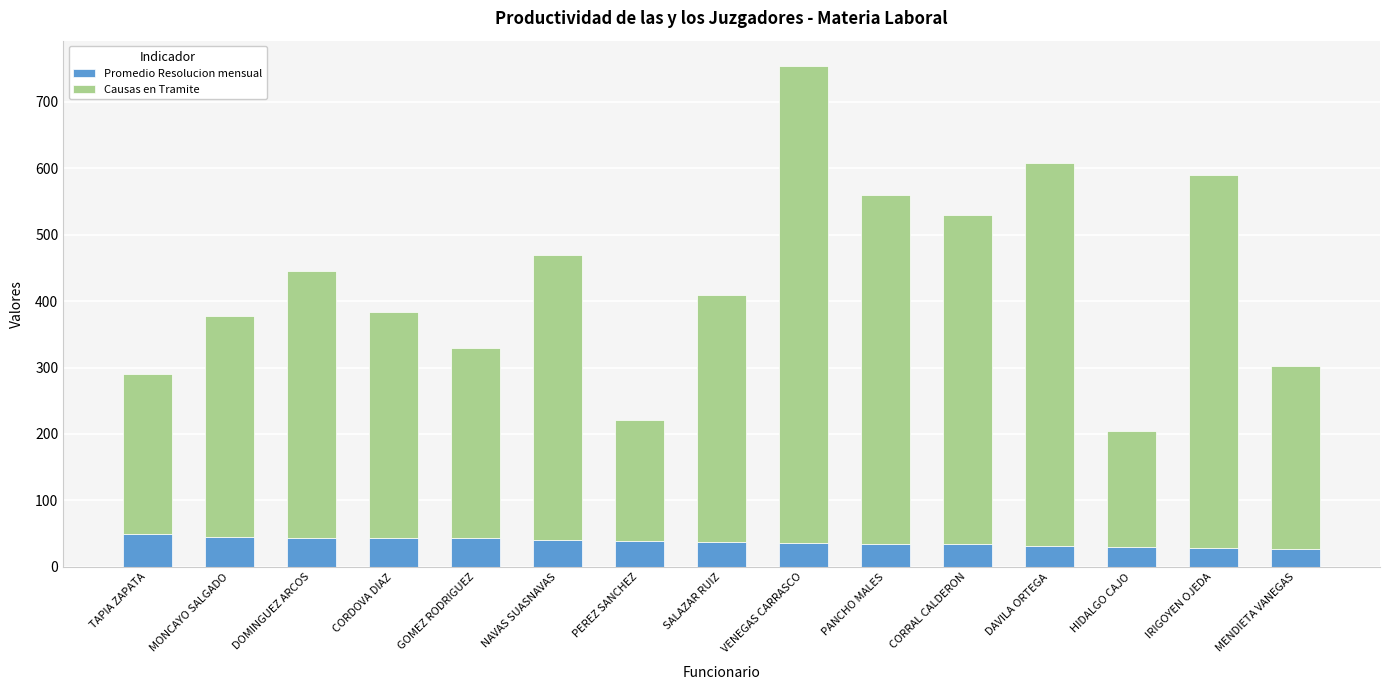

At which category is the sum across all series the highest?

VENEGAS CARRASCO